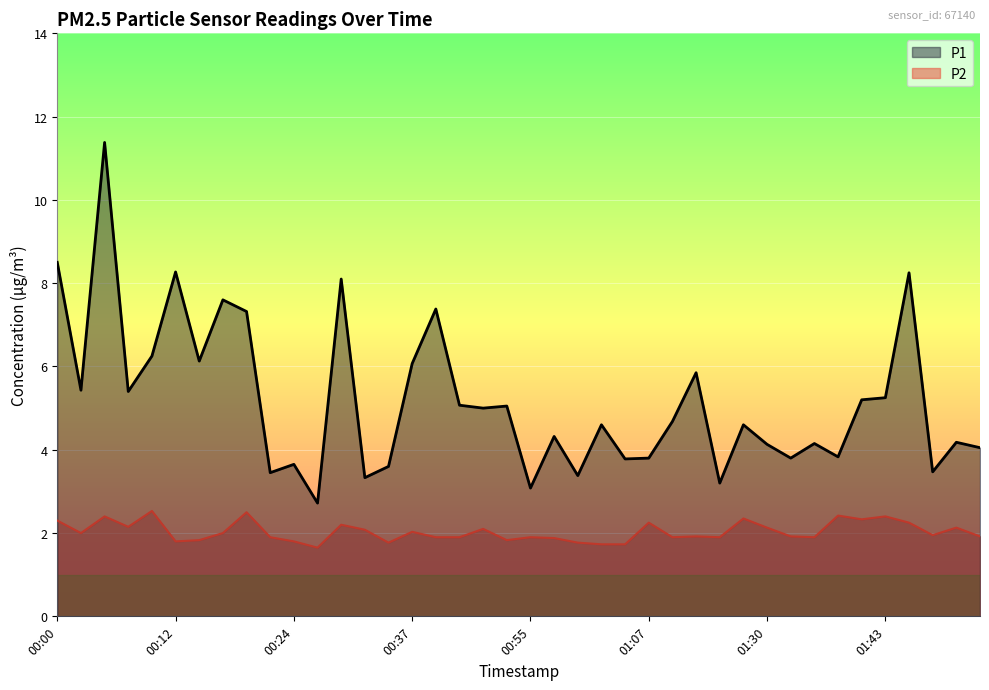

What position from the right is 01:18?

12